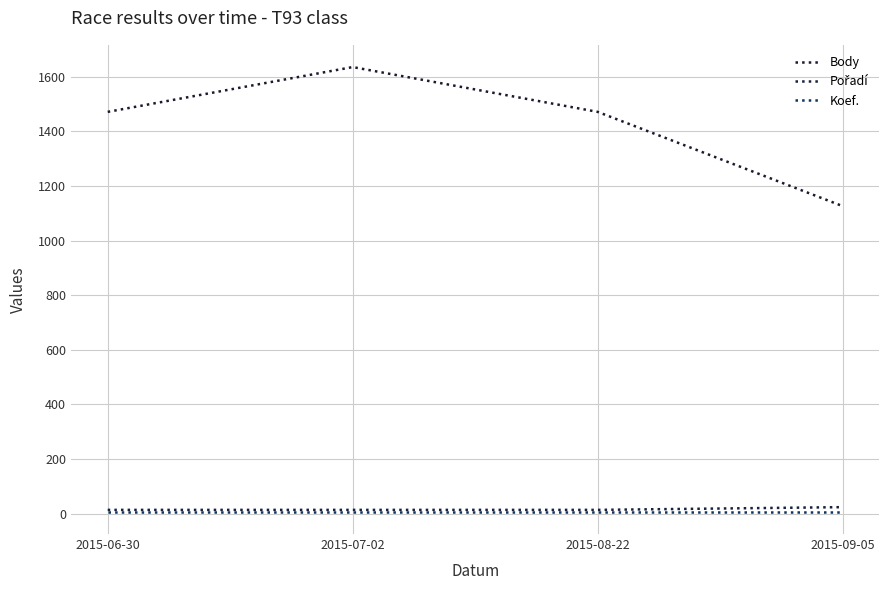

Does the chart have visible grid lines?

Yes